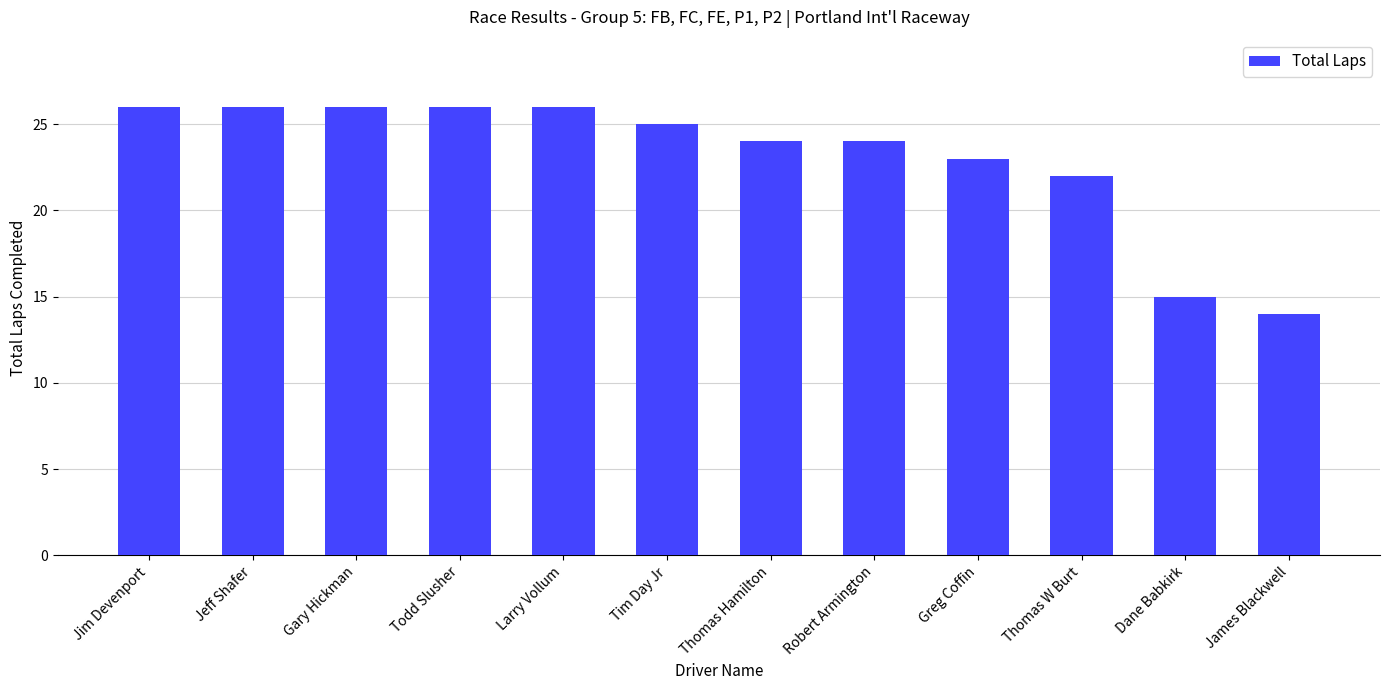

What is the smallest value displayed?

14